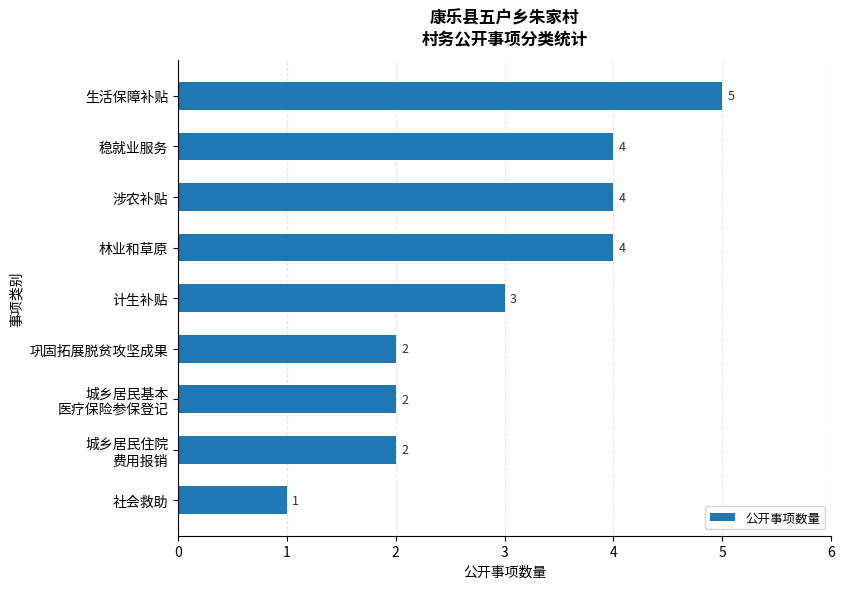

The value at 计生补贴 is 4. True or false?

False